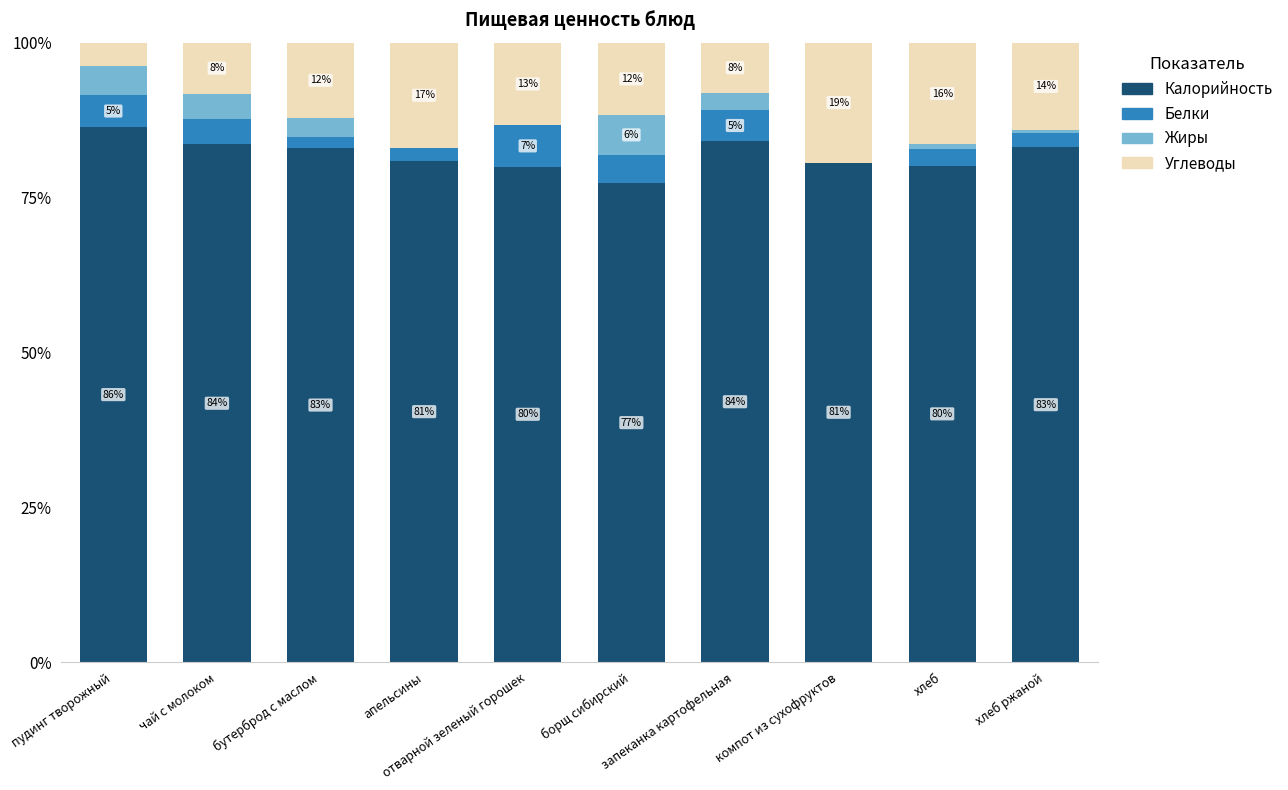

What is the difference between the second highest and second lowest values in the Белки series?

3.4